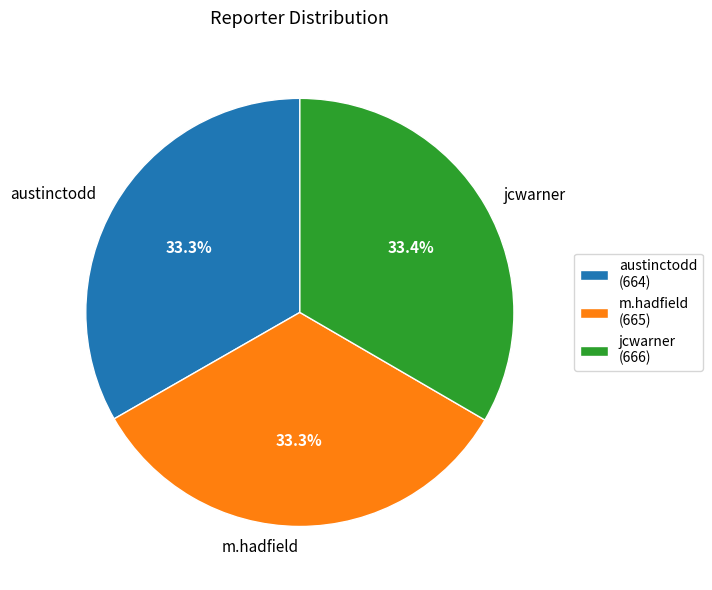

To the nearest percent, what portion does m.hadfield represent?

33%